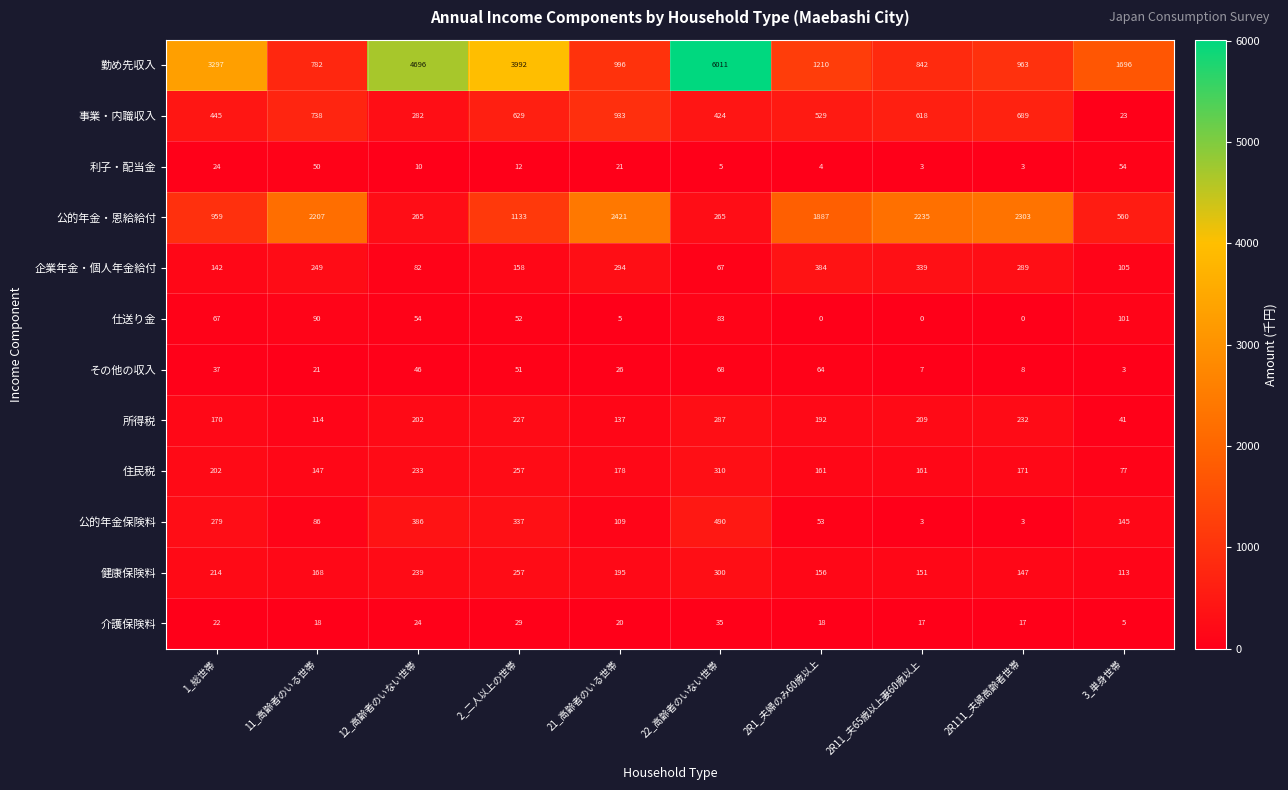

Rank the series by their maximum value, from highest to lowest.

勤め先収入, 公的年金・恩給給付, 事業・内職収入, 公的年金保険料, 企業年金・個人年金給付, 住民税, 健康保険料, 所得税, 仕送り金, その他の収入, 利子・配当金, 介護保険料